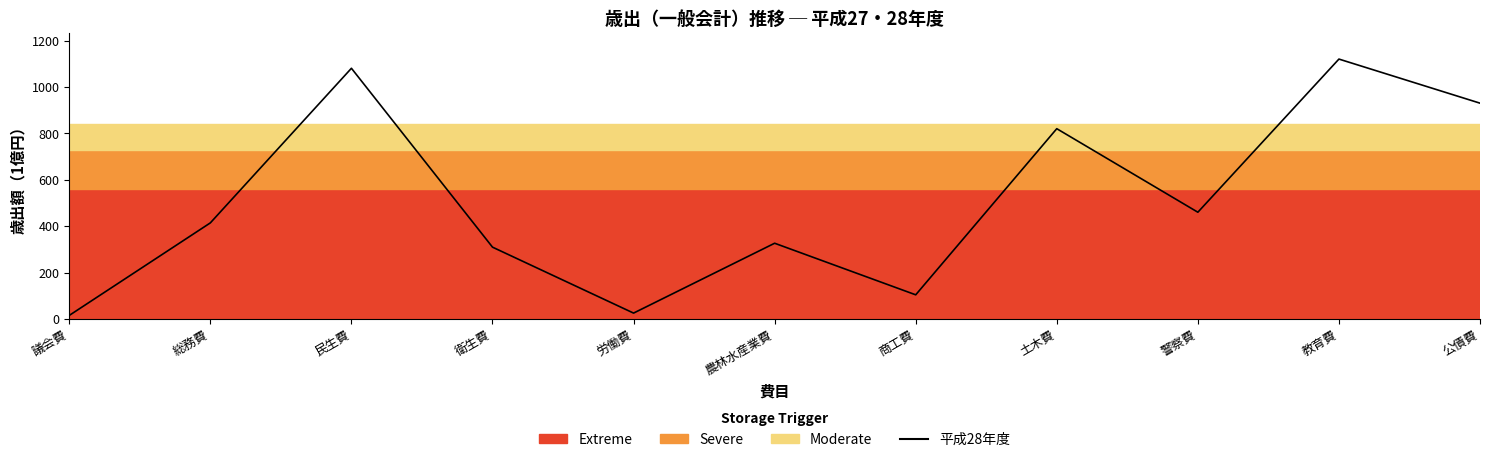

The chart shows a value of 1520.6 at 民生費. True or false?

False